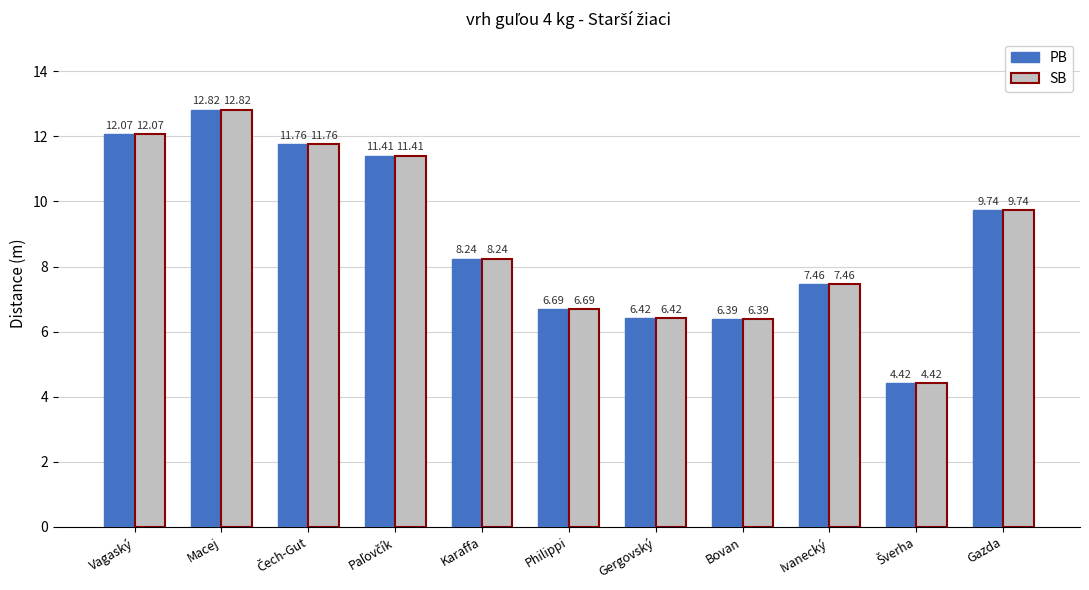

How many data points does each series have?

11